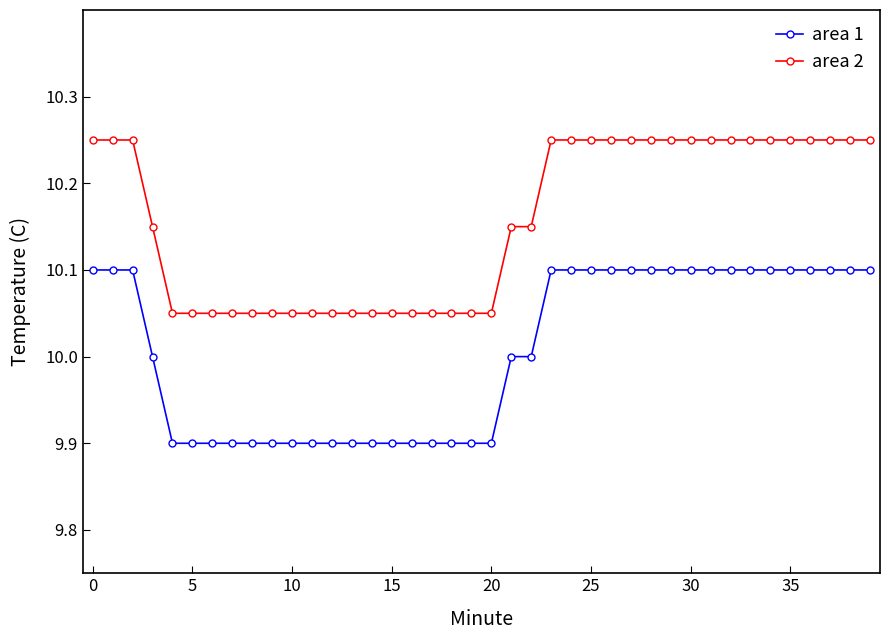

True or false: area 1 and area 2 cross at least once.

False